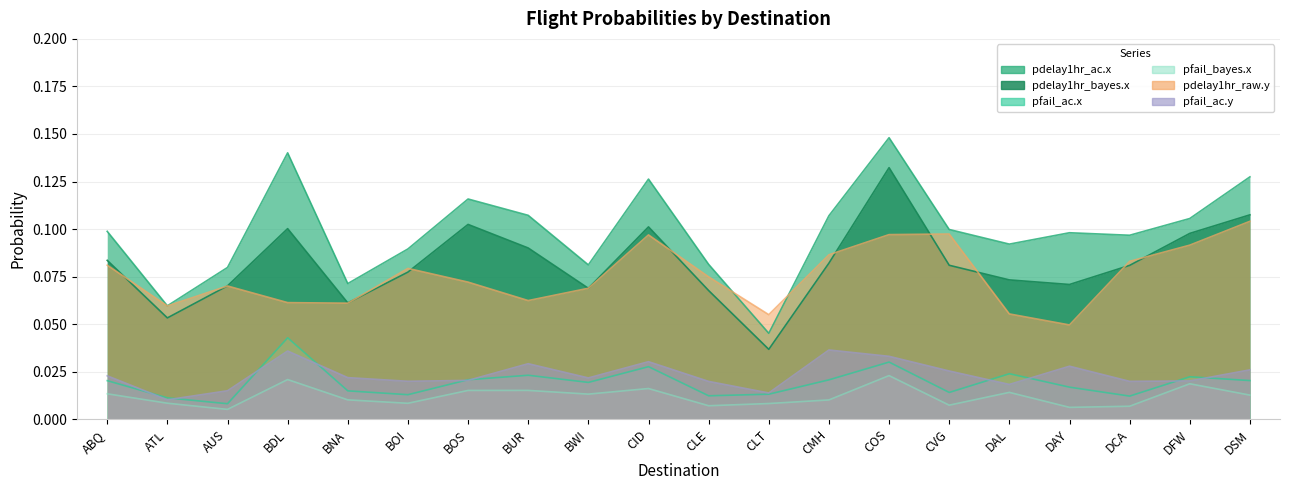

Which series has the largest range (max minus min)?

pdelay1hr_ac.x